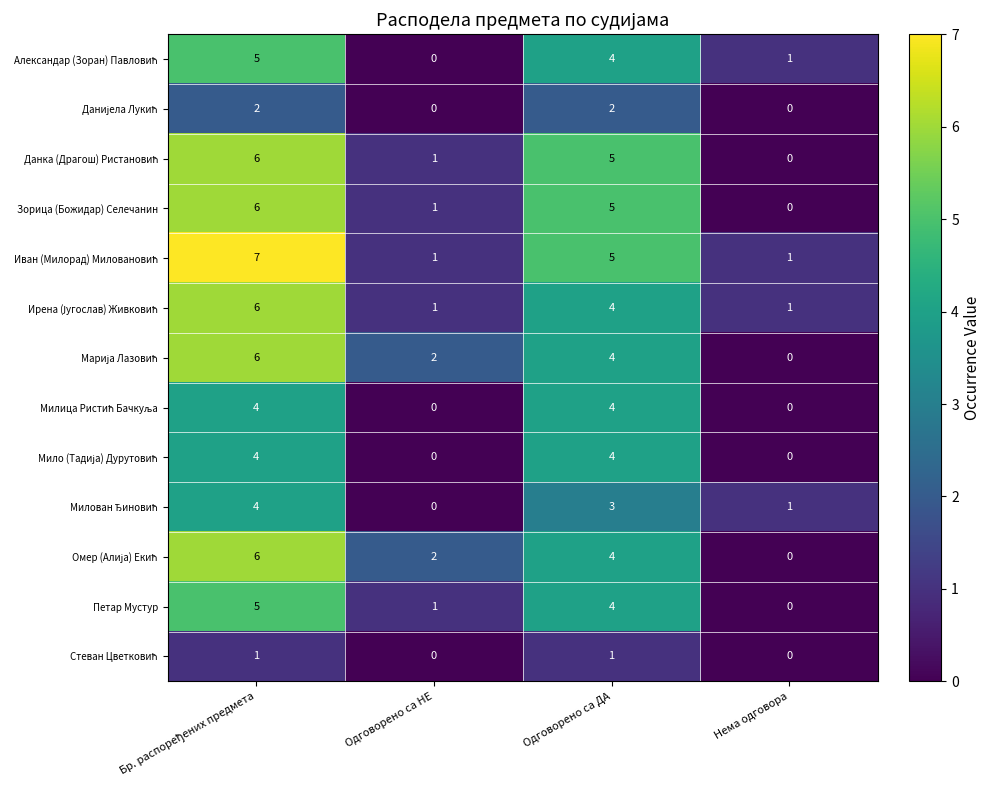

At Одговорено са ДА, list the series in order from smallest to largest.

Стеван Цветковић, Данијела Лукић, Милован Ђиновић, Александар (Зоран) Павловић, Ирена (Југослав) Живковић, Марија Лазовић, Милица Ристић Бачкуља, Мило (Тадија) Дурутовић, Омер (Алија) Екић, Петар Мустур, Данка (Драгош) Ристановић, Зорица (Божидар) Селечанин, Иван (Милорад) Миловановић